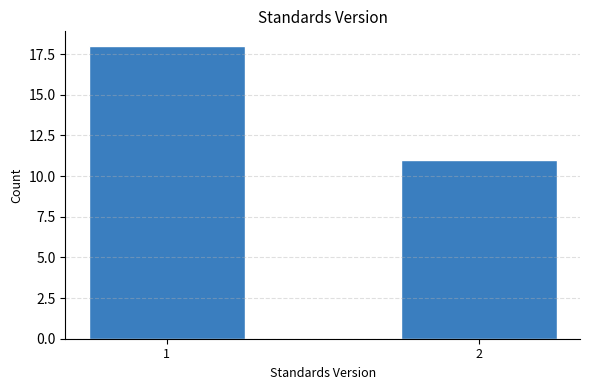

Reading right to left, what are all the values shown in this chart?

11	18